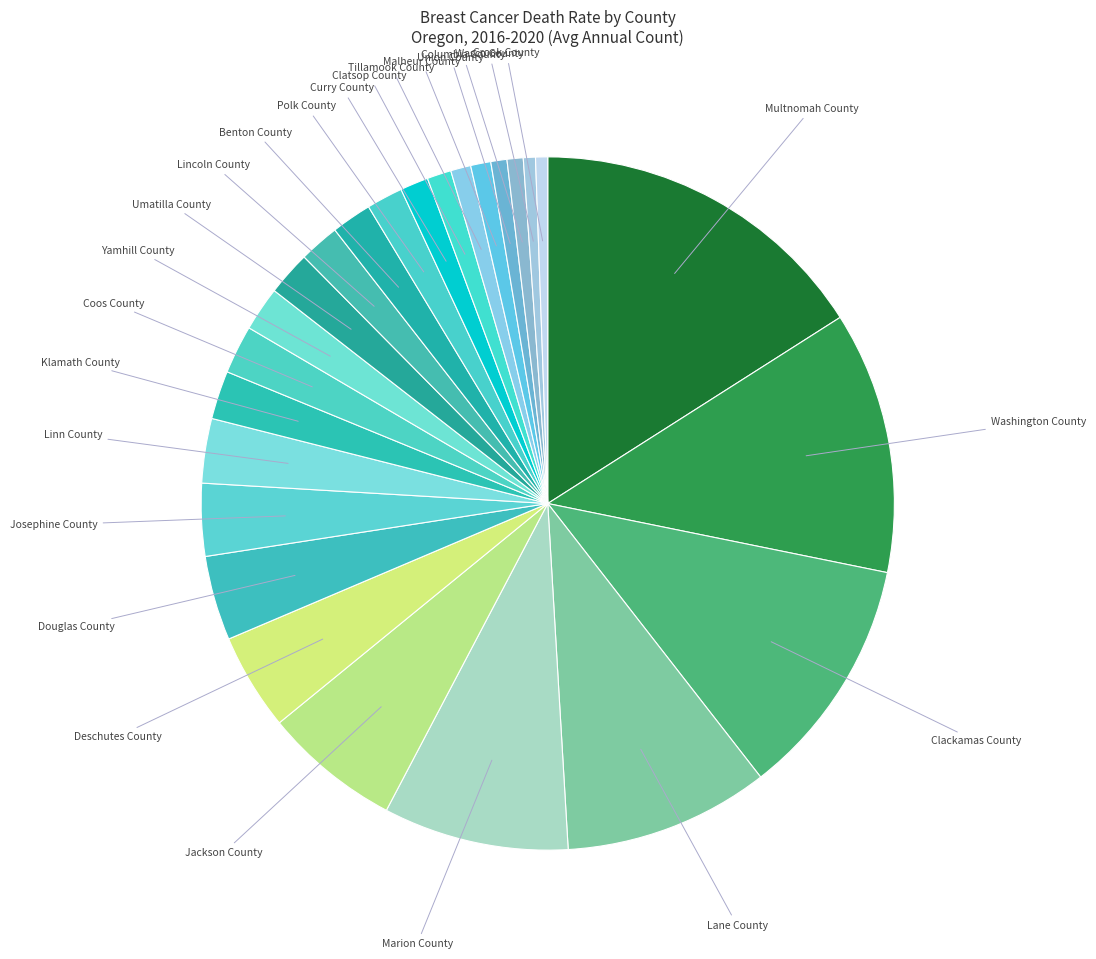

Is the sum of Deschutes County and Union County greater than half?

No